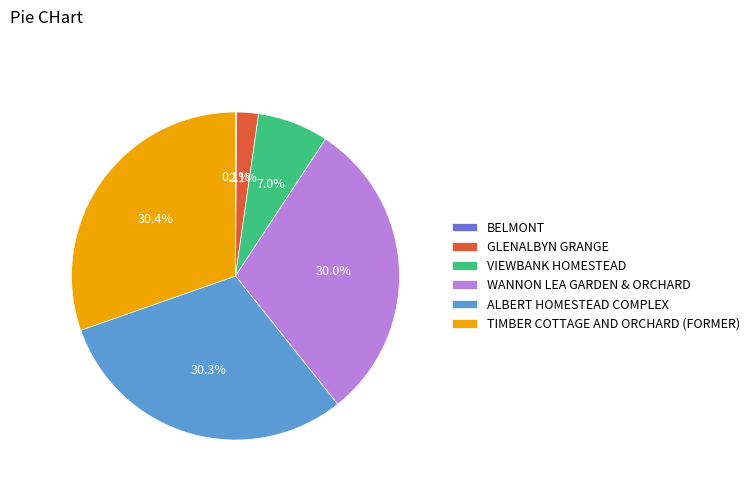

To the nearest percent, what is the difference between the largest and smallest slice percentages?

30%